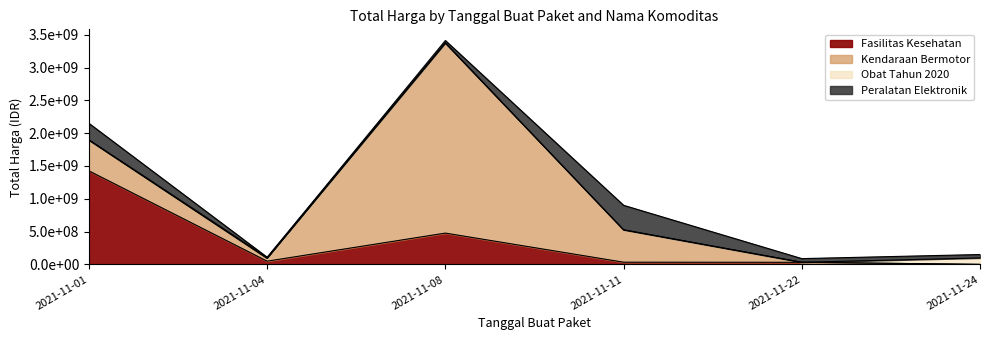

What is the sum of all Obat Tahun 2020 values?

131279370